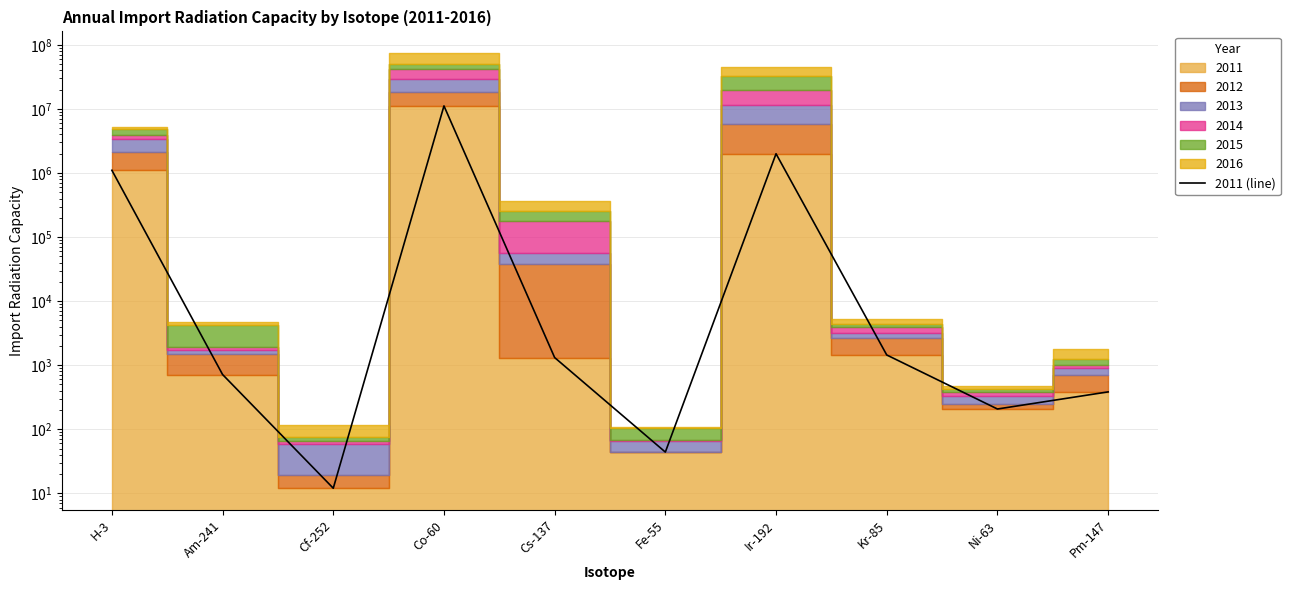

Where is the first local maximum?

Co-60